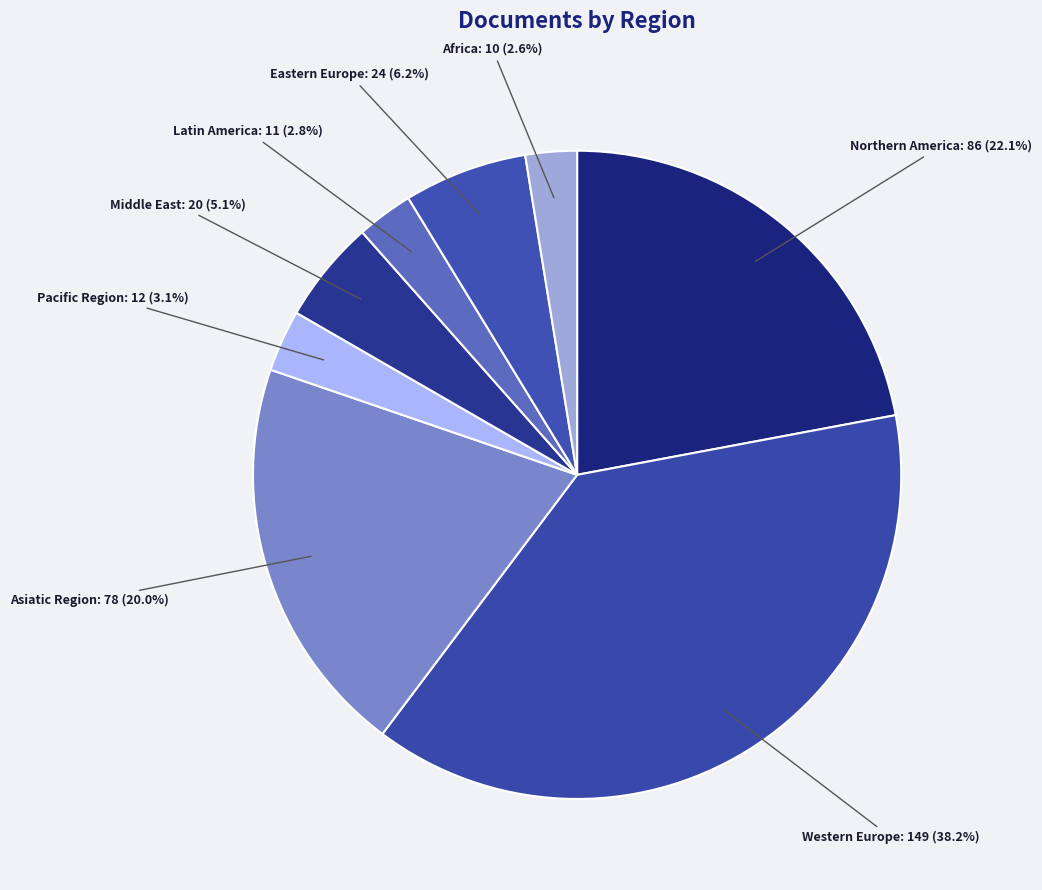

Which category has the biggest portion of the pie?

Western Europe